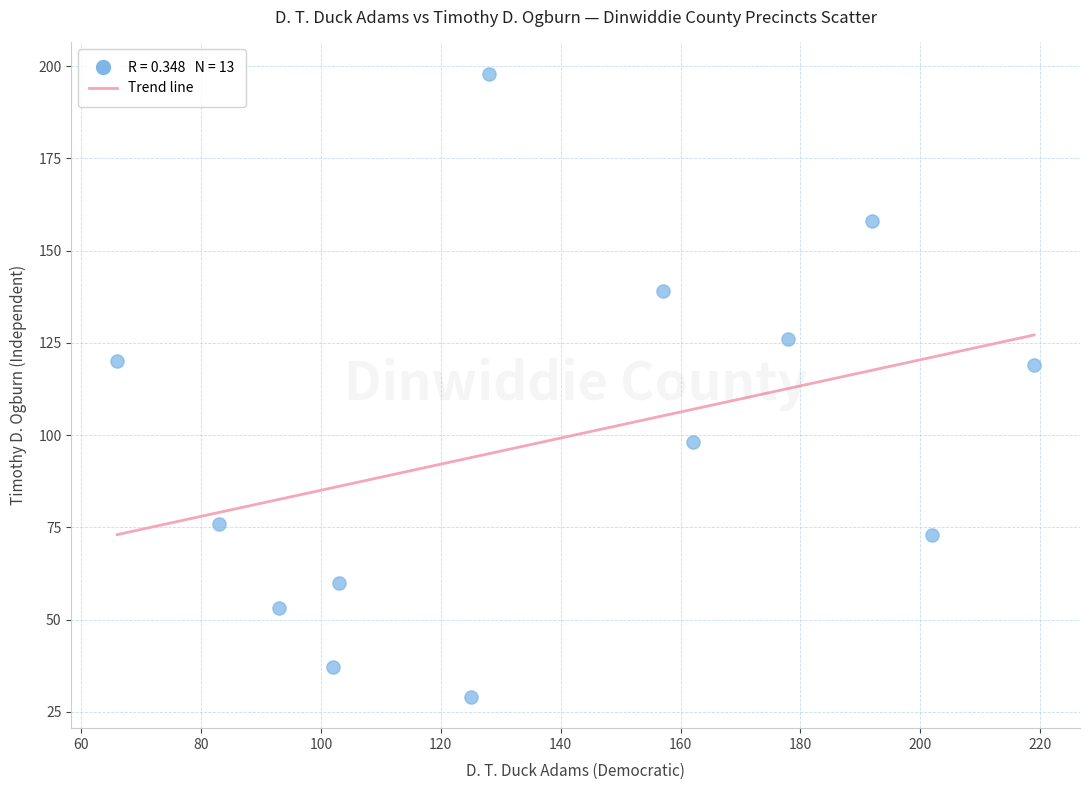

What is the range of Y values (max minus min)?

169